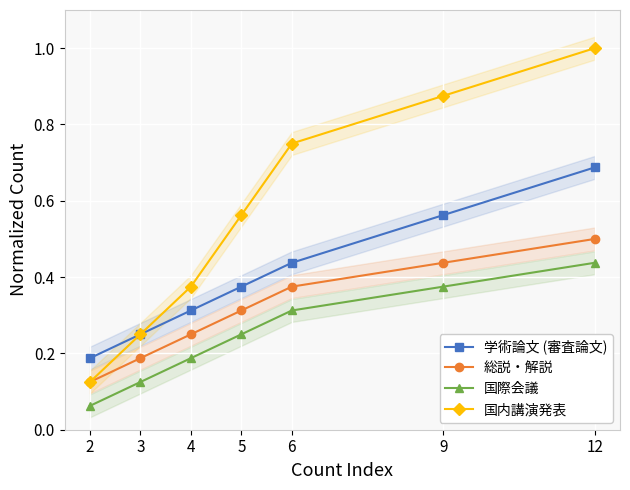

Reading left to right, extract all data points from this chart.

学術論文 (審査論文): 2=0.2	3=0.2	4=0.3	5=0.4	6=0.4	9=0.6	12=0.7
総説・解説: 2=0.1	3=0.2	4=0.2	5=0.3	6=0.4	9=0.4	12=0.5
国際会議: 2=0.1	3=0.1	4=0.2	5=0.2	6=0.3	9=0.4	12=0.4
国内講演発表: 2=0.1	3=0.2	4=0.4	5=0.6	6=0.8	9=0.9	12=1.0